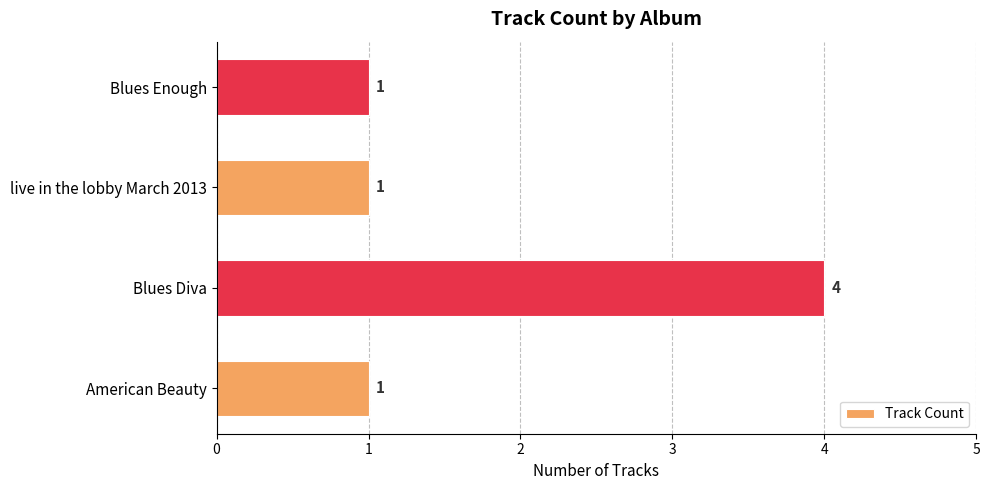

What is the sum of the values at Blues Diva and Blues Enough?

5